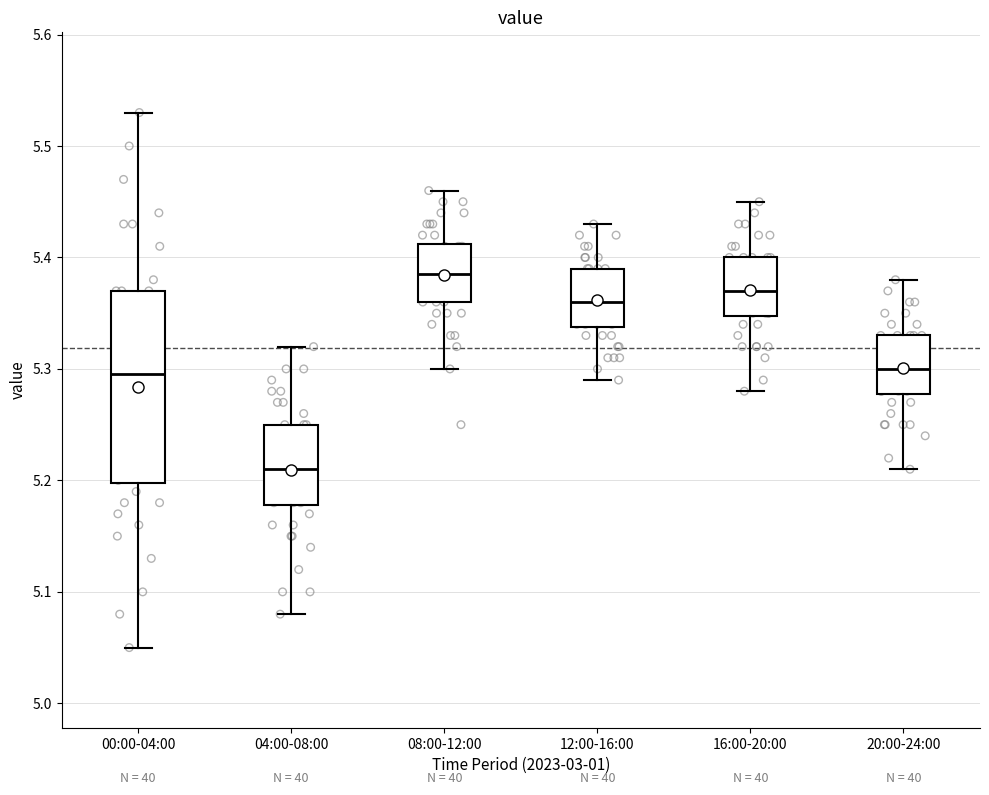

Reading left to right, transcribe this box plot: for each box, give where its median line is, the range the box spans, and where its two whiskers end, as read against the y-axis. The values are not printed on the chart, so give them approximately, as read against the axis.

00:00-04:00: median 5.30, box 5.20 to 5.37, whiskers 5.05 to 5.53
04:00-08:00: median 5.21, box 5.18 to 5.25, whiskers 5.08 to 5.32
08:00-12:00: median 5.39, box 5.36 to 5.41, whiskers 5.30 to 5.46
12:00-16:00: median 5.36, box 5.34 to 5.39, whiskers 5.29 to 5.43
16:00-20:00: median 5.37, box 5.35 to 5.40, whiskers 5.28 to 5.45
20:00-24:00: median 5.30, box 5.28 to 5.33, whiskers 5.21 to 5.38